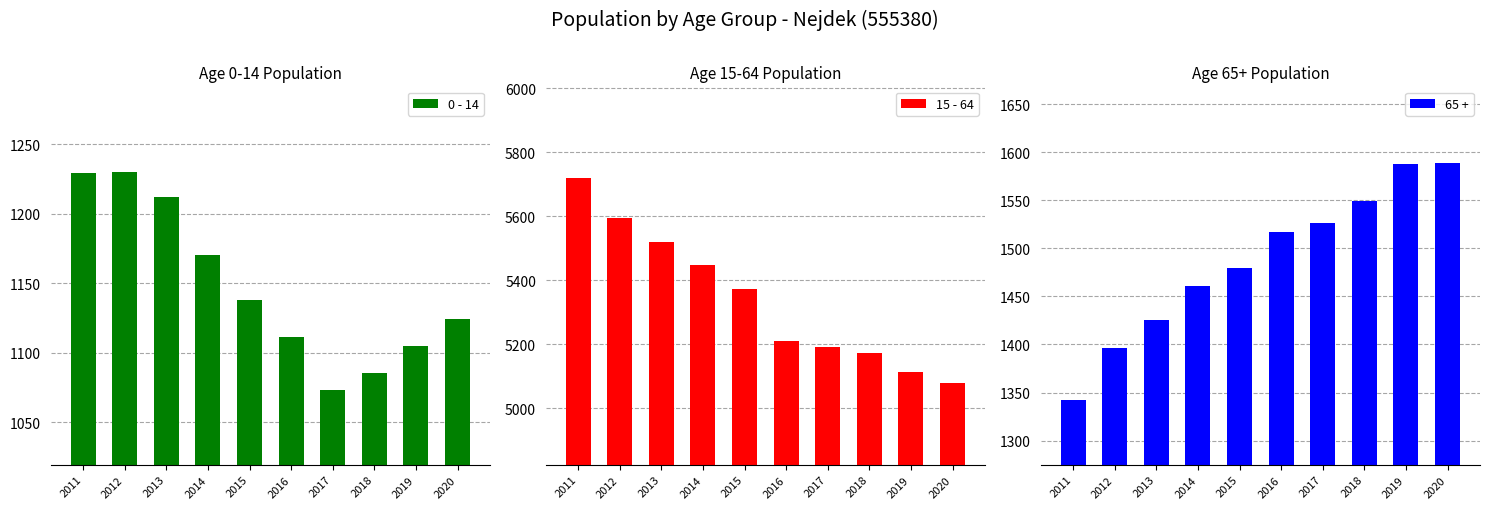

The 0 - 14 series shows 702 at 2016. True or false?

False